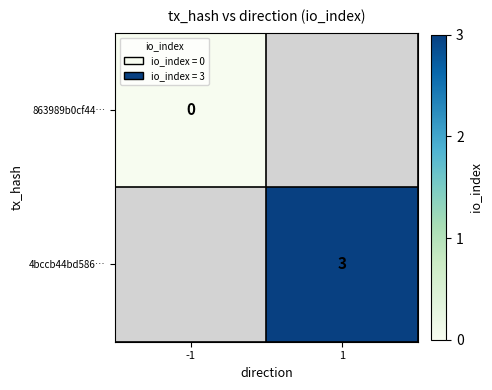

At how many categories does at least one series exceed 1?

1